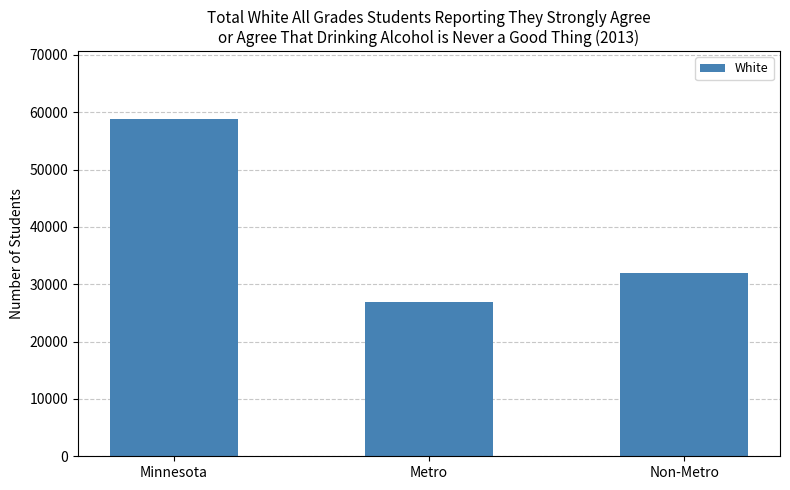

Is it true that the value at Non-Metro is 48861?

False